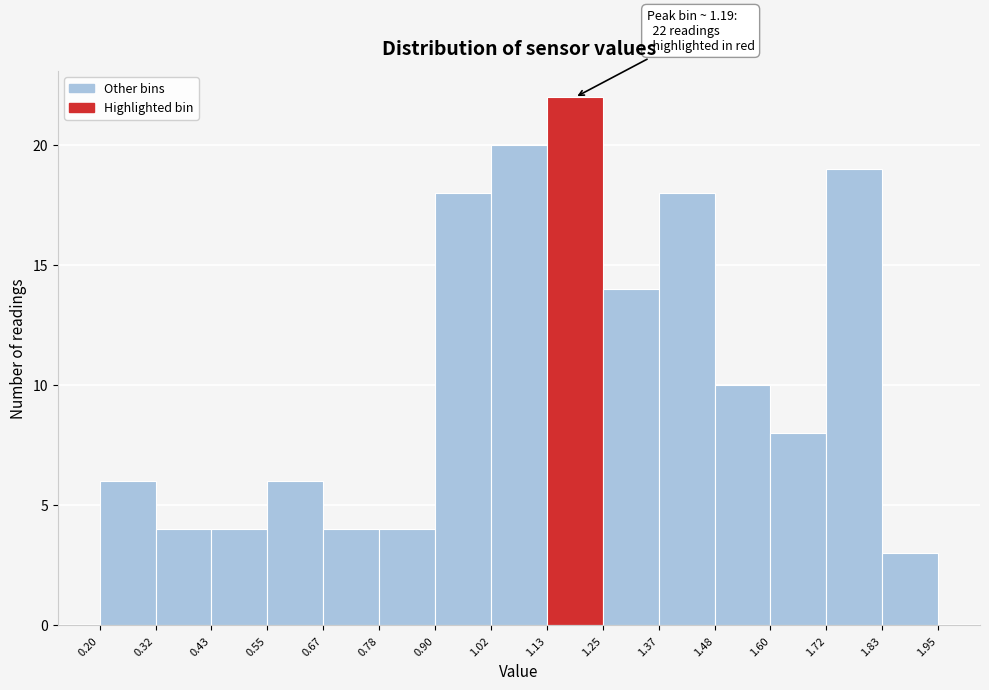

Over which range of the x-axis is the bar tallest?

1.13 to 1.25